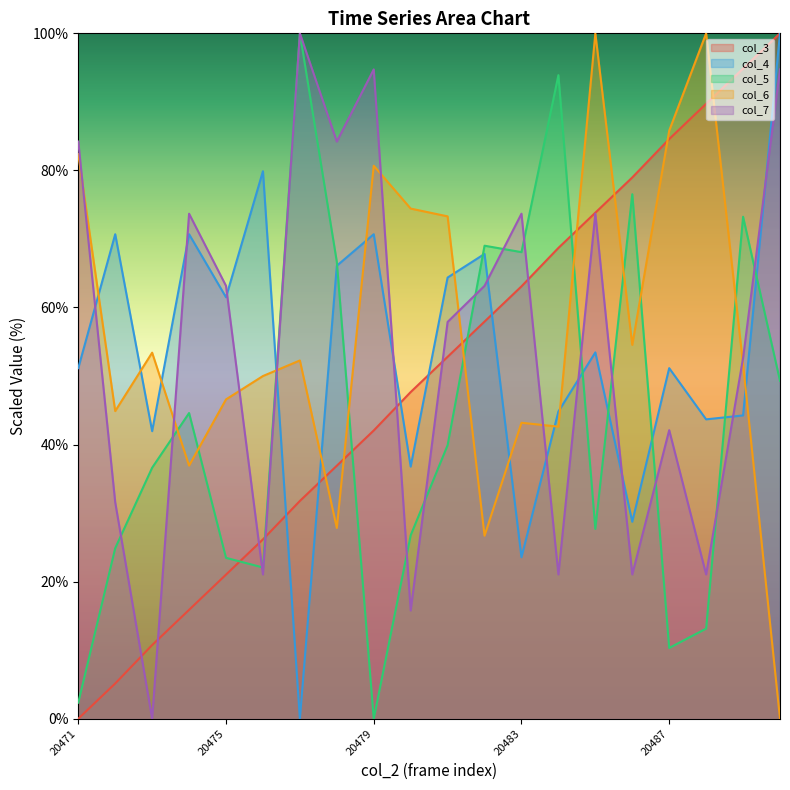

At 20477, list the series in order from smallest to largest.

col_4, col_3, col_6, col_5, col_7